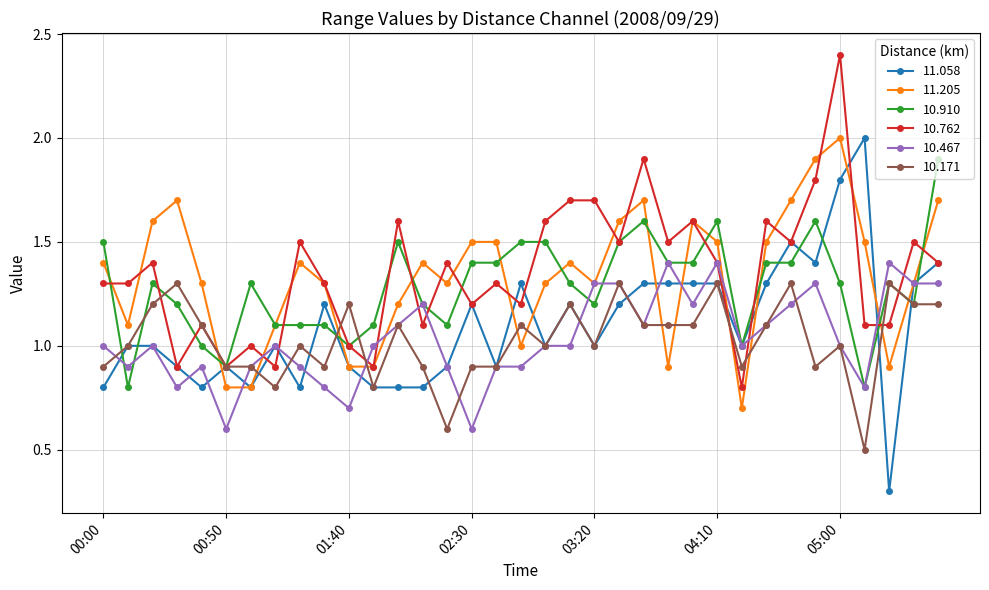

After their last crossing, which series has the higher values: 10.910 or 10.467?

10.910